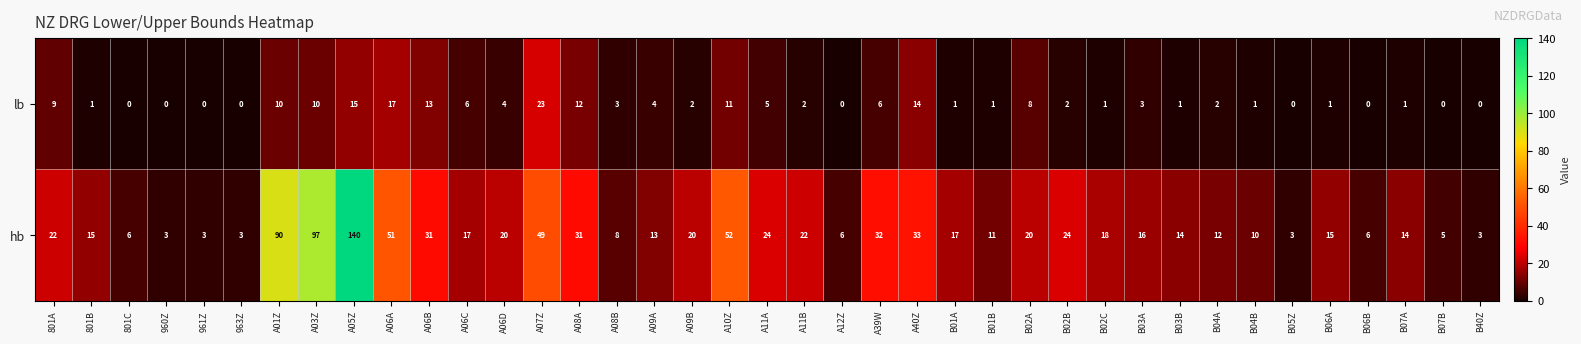

Rank the series by their average value, from highest to lowest.

hb, lb